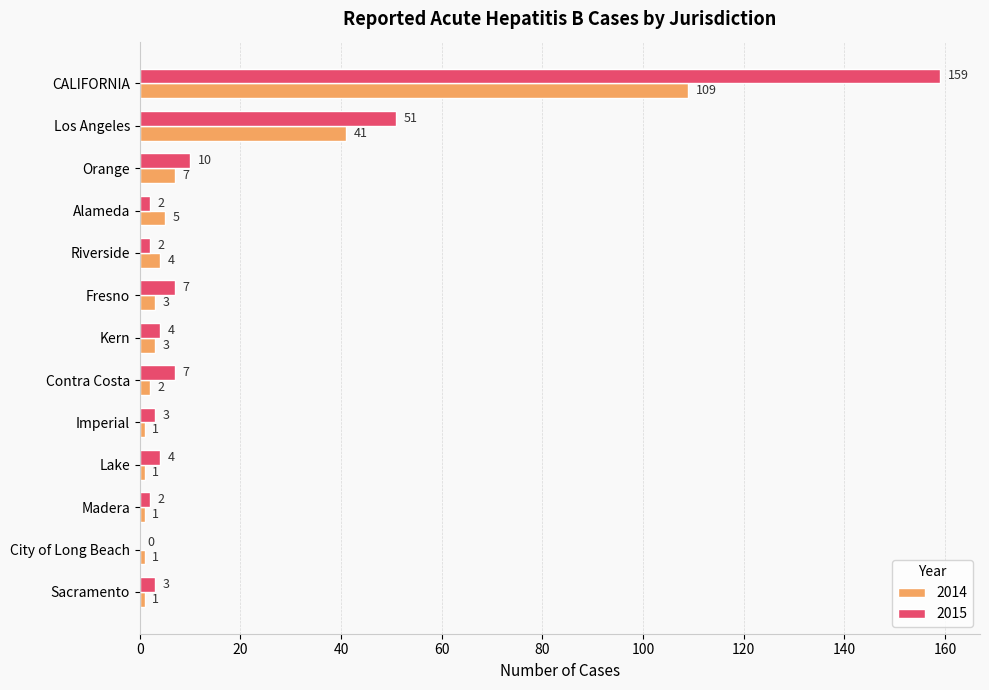

What is the maximum value for 2015?

159